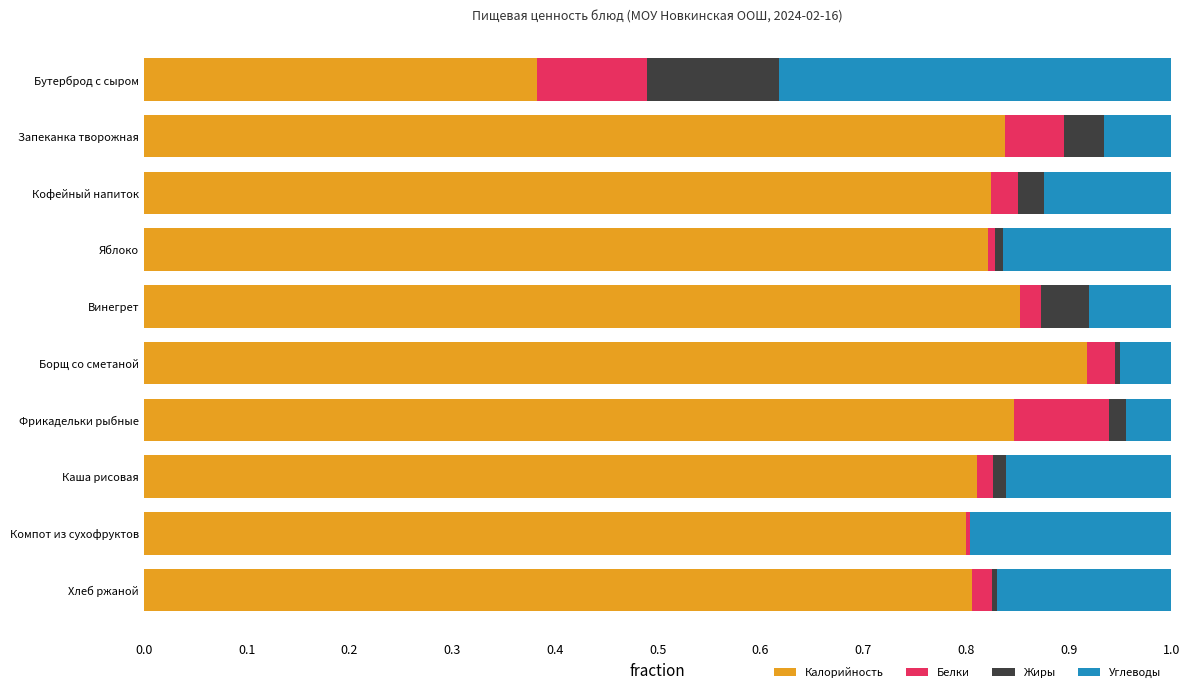

The Калорийность series shows 0.8 at Фрикадельки рыбные. True or false?

True